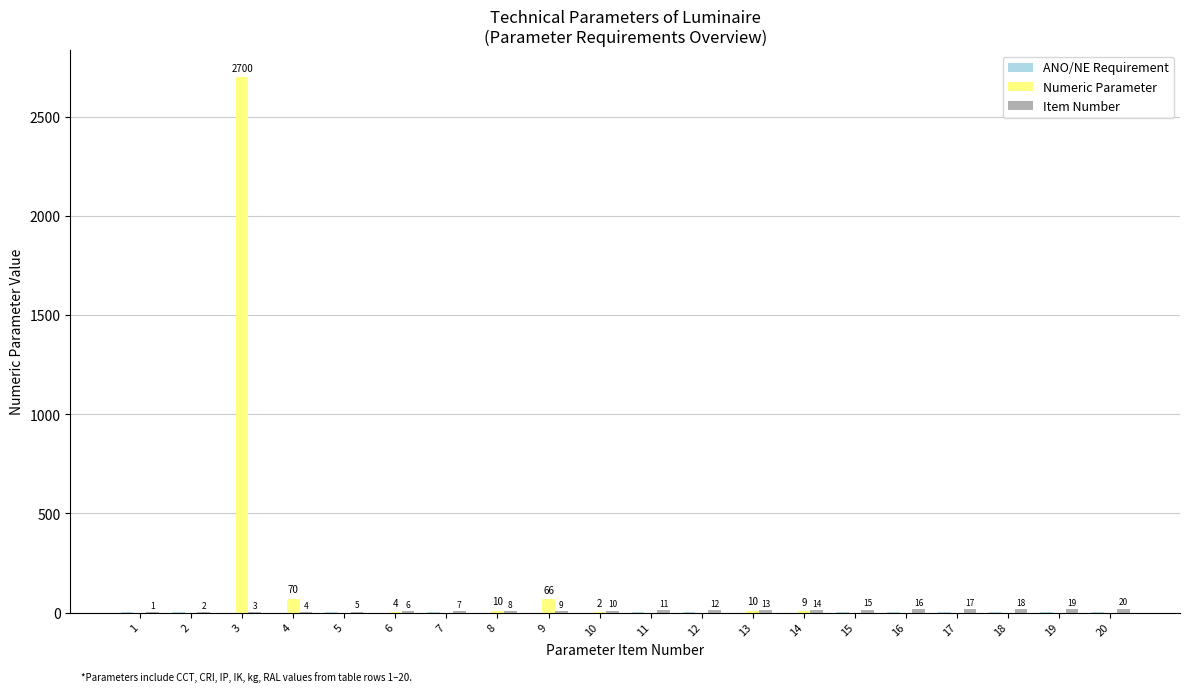

At which category is the sum across all series the highest?

3